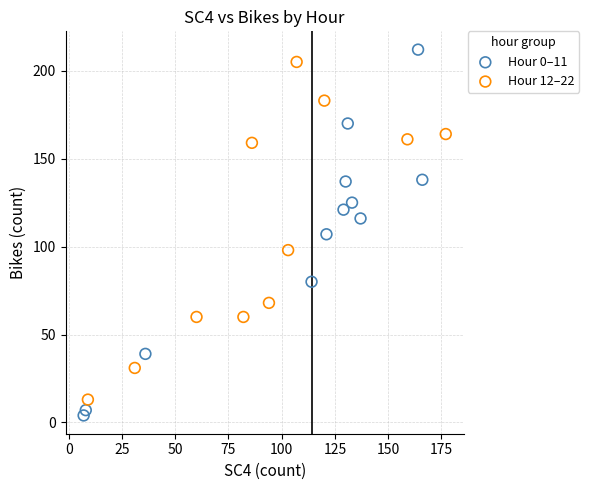

Which series has the largest Y range (max minus min)?

Hour 0–11